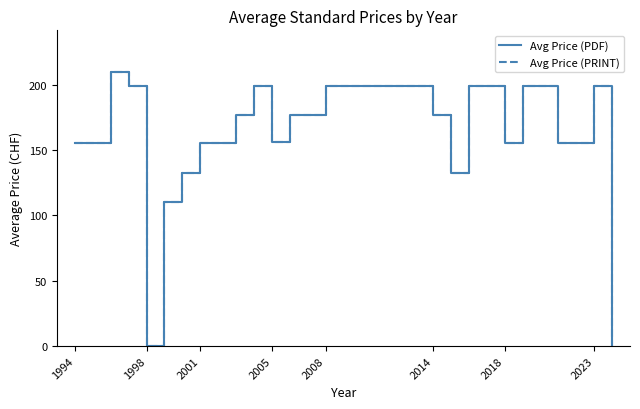

In Avg Price (PDF), how many points are lower than both neighbors (excluding endpoints)?

5